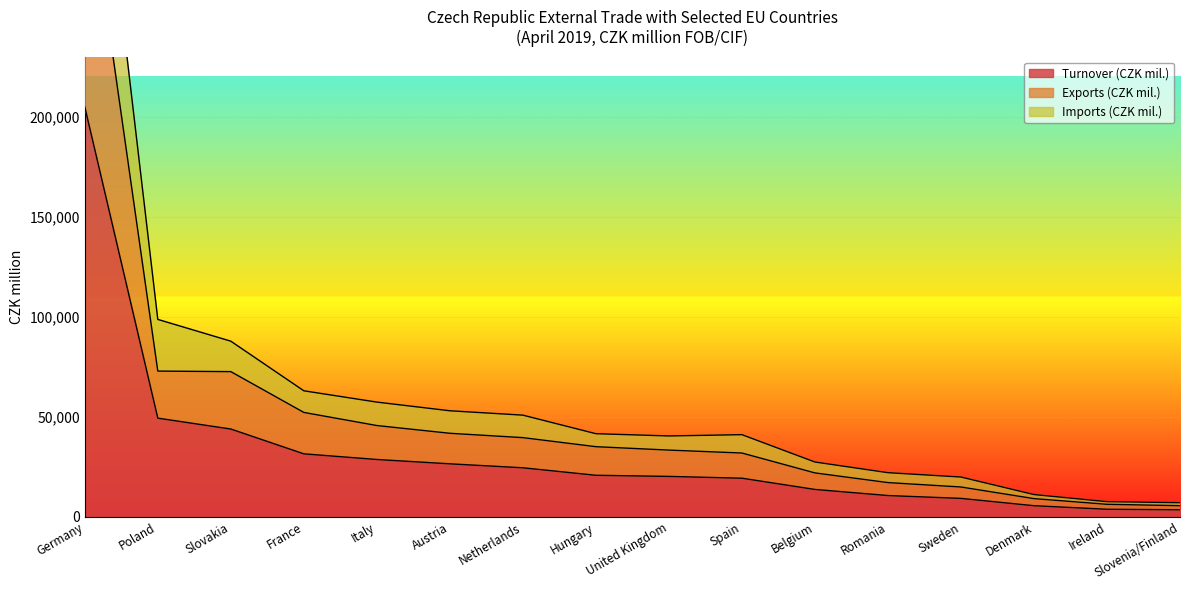

The Turnover (CZK mil.) series shows 11801 at Italy. True or false?

False